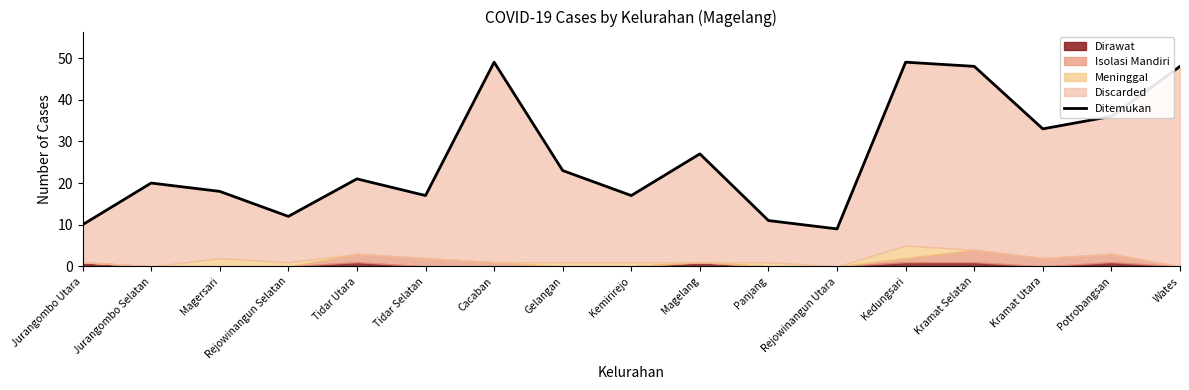

Where is the first local minimum?

Rejowinangun Selatan